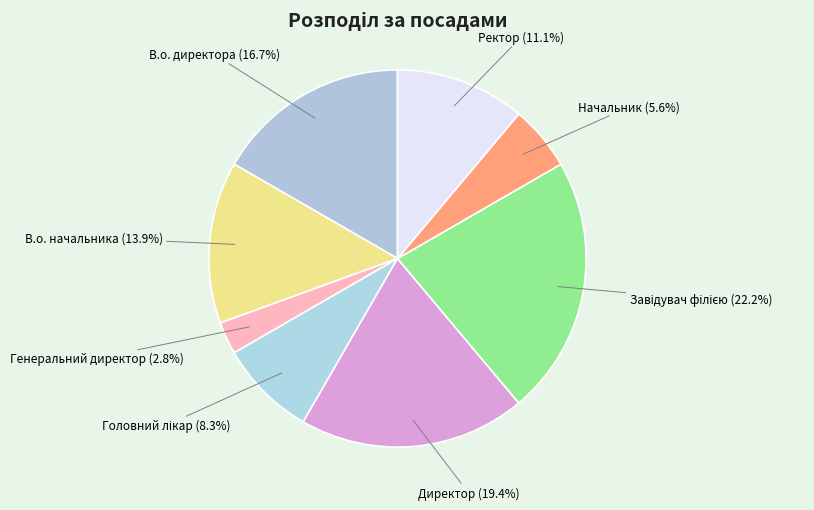

Which has a higher value, Ректор or В.о. директора?

В.о. директора